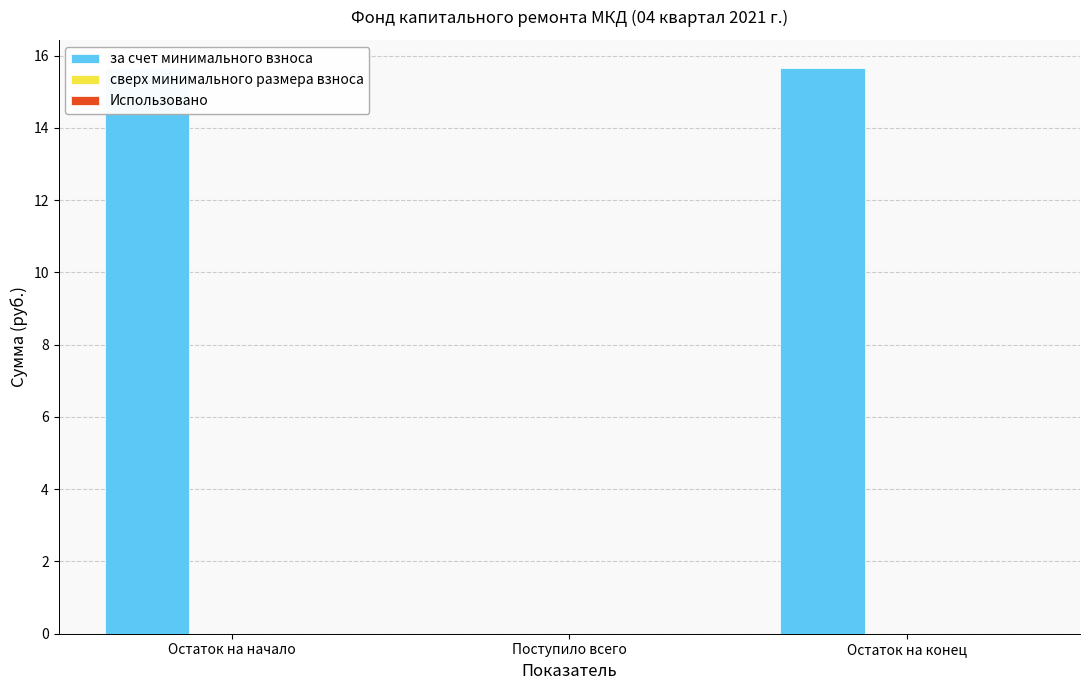

Which series has the largest total across all categories?

за счет минимального взноса